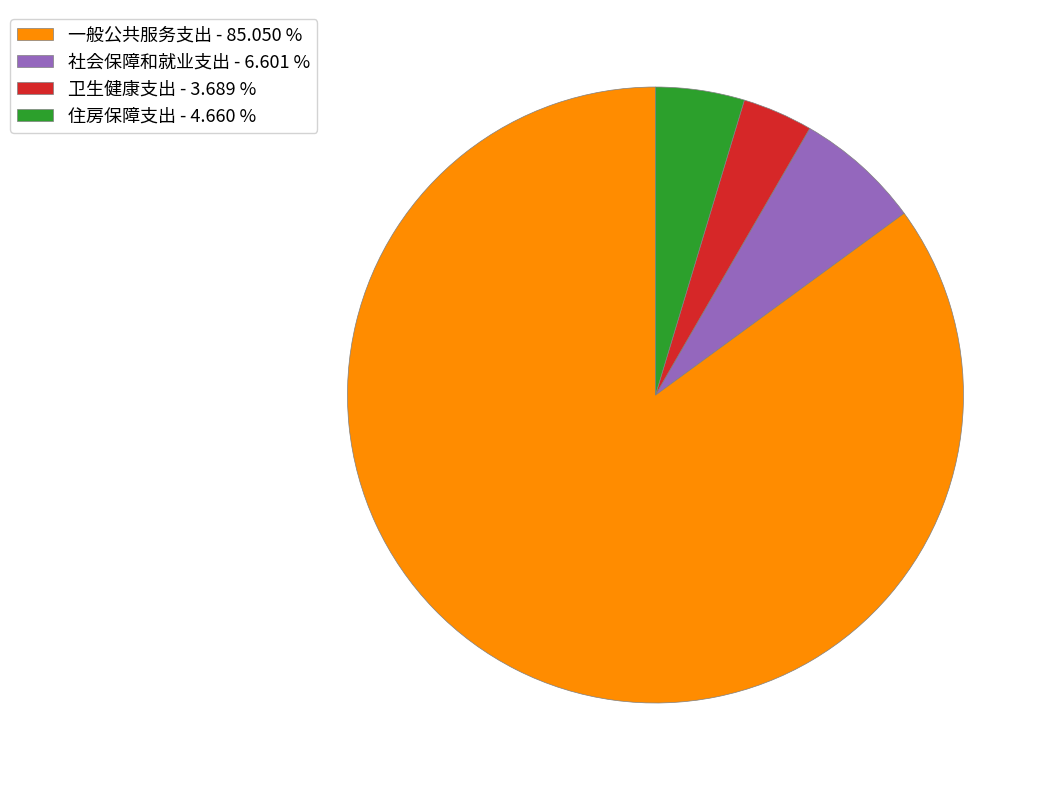

Which category accounts for the majority?

一般公共服务支出